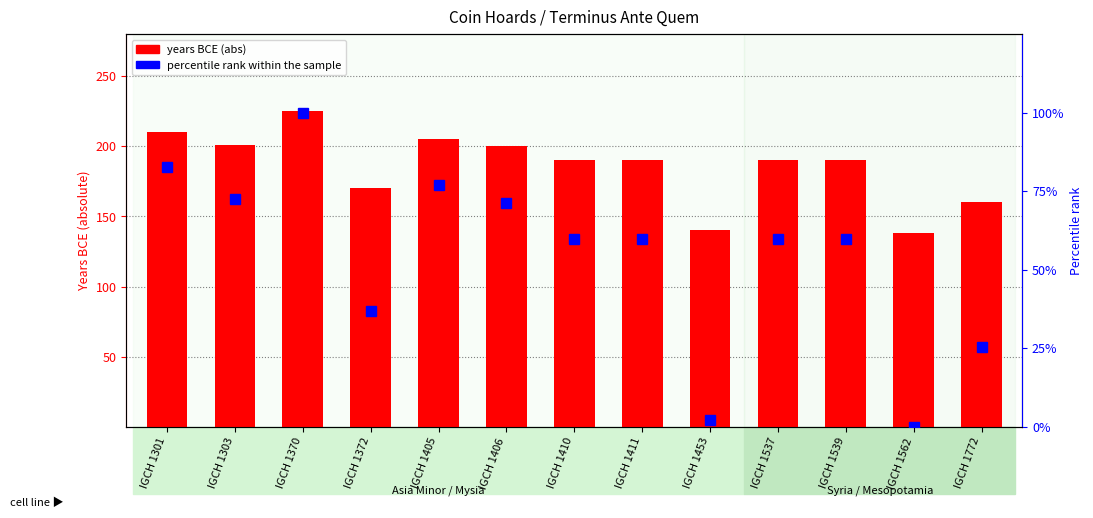

How many categories are shown in the chart?

13